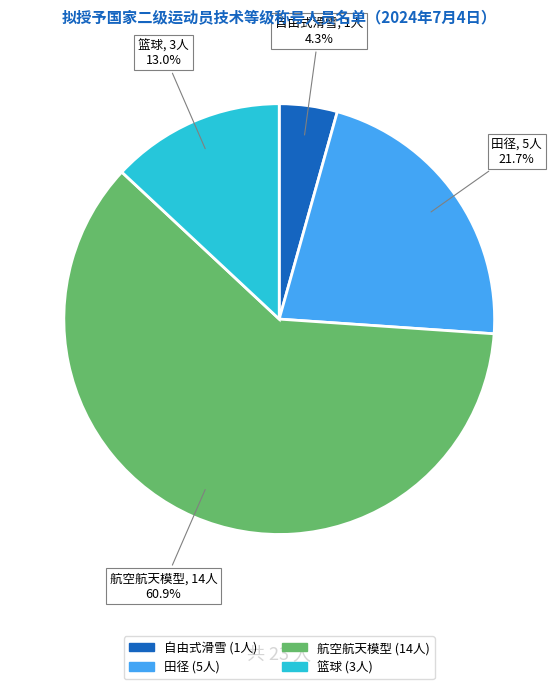

Which category has the smallest portion of the pie?

自由式滑雪